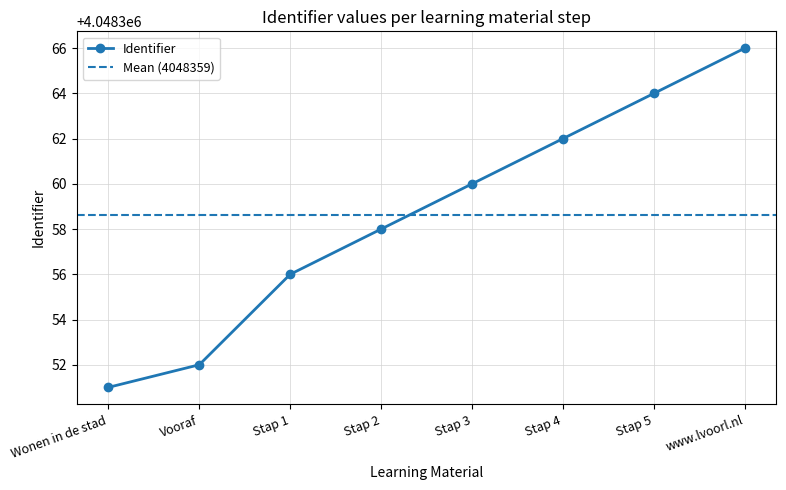

What is the greatest value displayed?

4048366